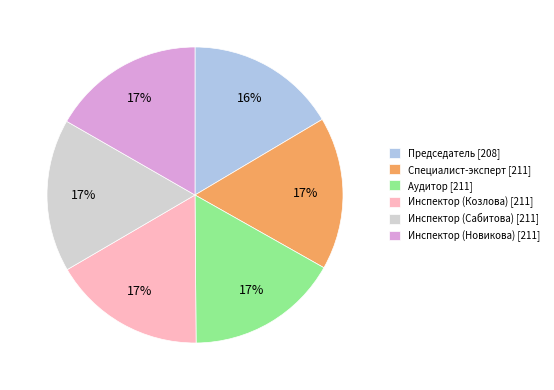

How many slices are in this pie chart?

6